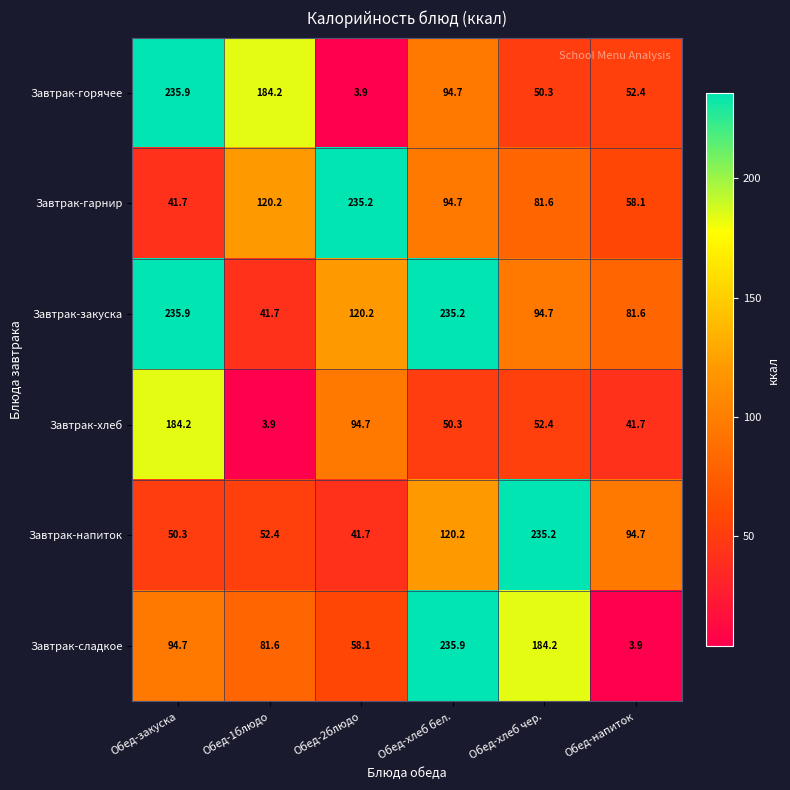

What is the spread (max minus min) of values at Обед-2блюдо?

231.3